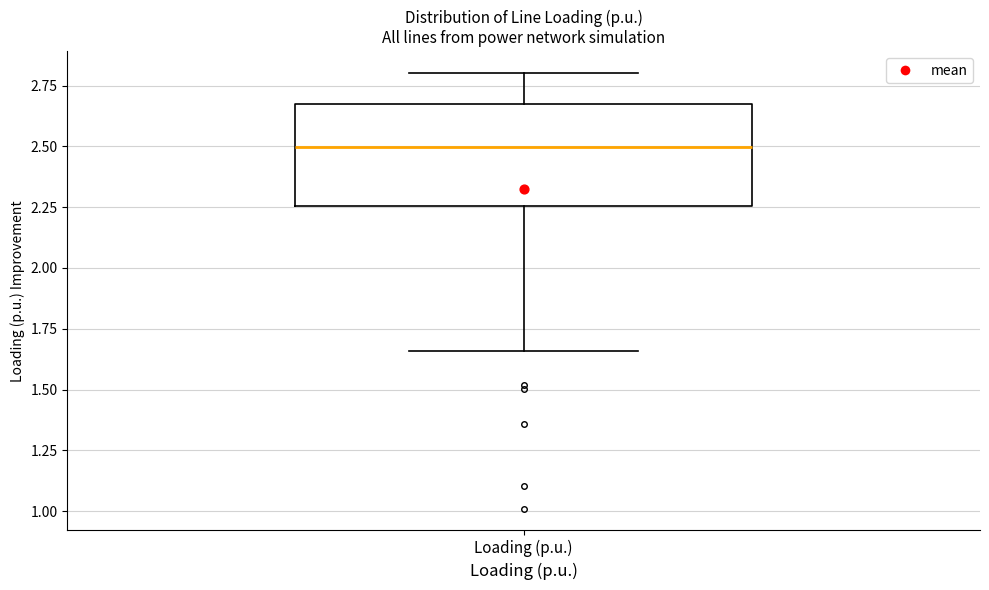

Transcribe this box plot: give where the median line is, the range the box spans, and where the two whiskers end, as read against the y-axis. The values are not printed on the chart, so give them approximately, as read against the axis.

median 2.50, box 2.25 to 2.65, whiskers 1.65 to 2.80